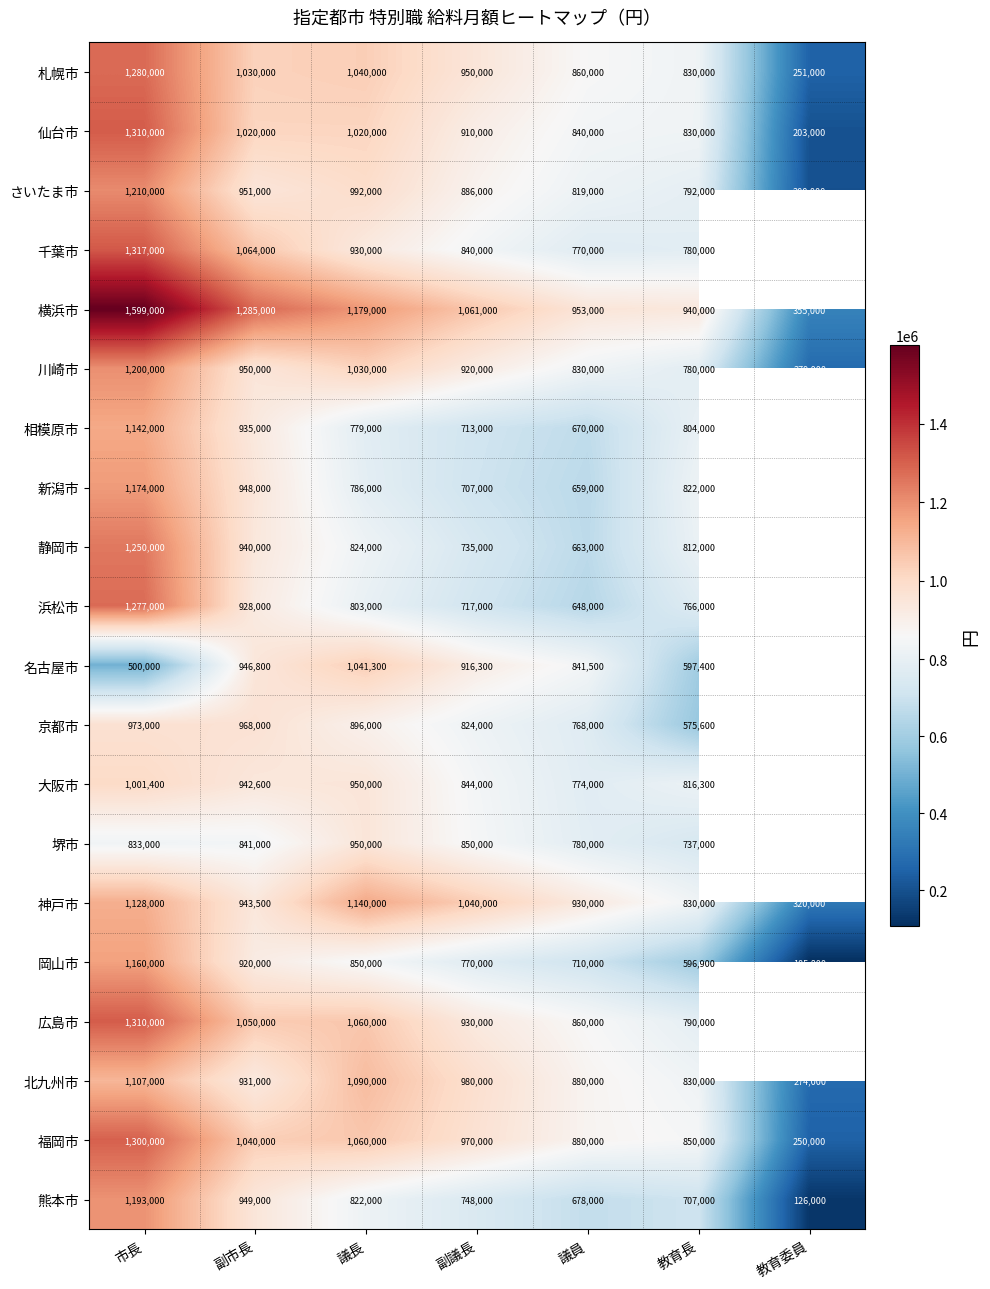

How many values in the 横浜市 series are below 1061000?

3